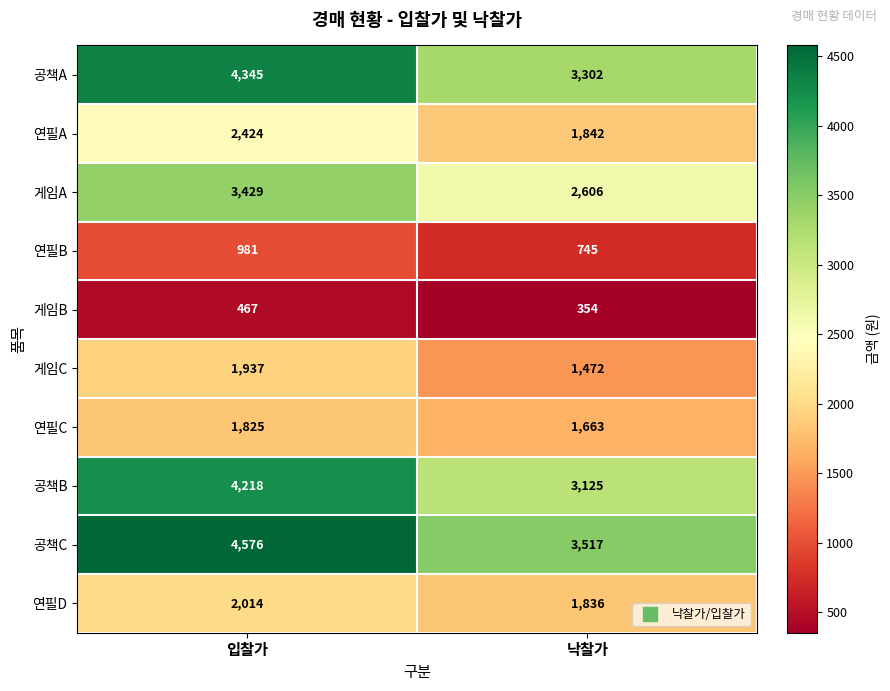

At which label does 게임C reach its peak?

입찰가